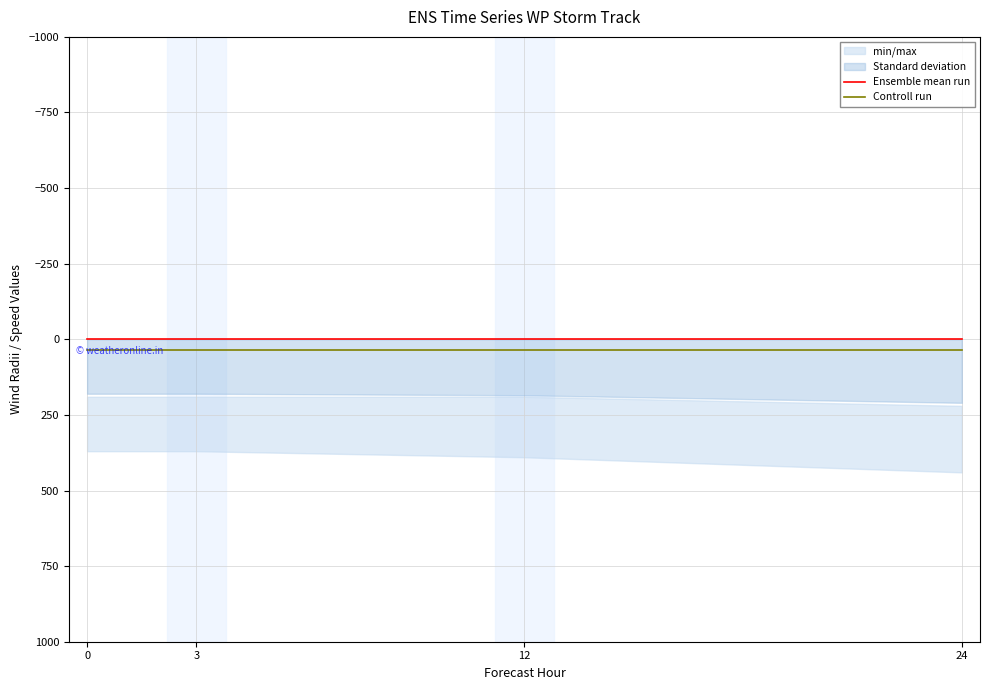

True or false: Ensemble mean run and Controll run cross at least once.

False